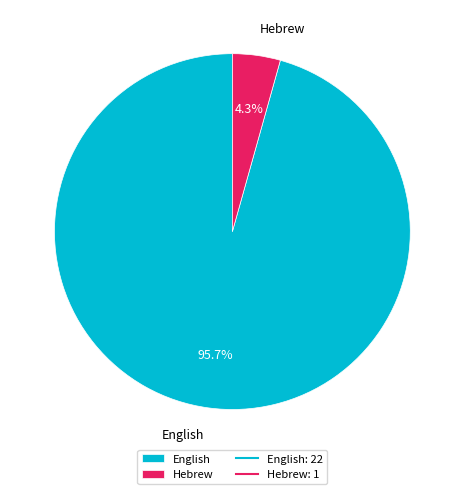

To the nearest percent, what is the combined percentage of Hebrew and English?

100%